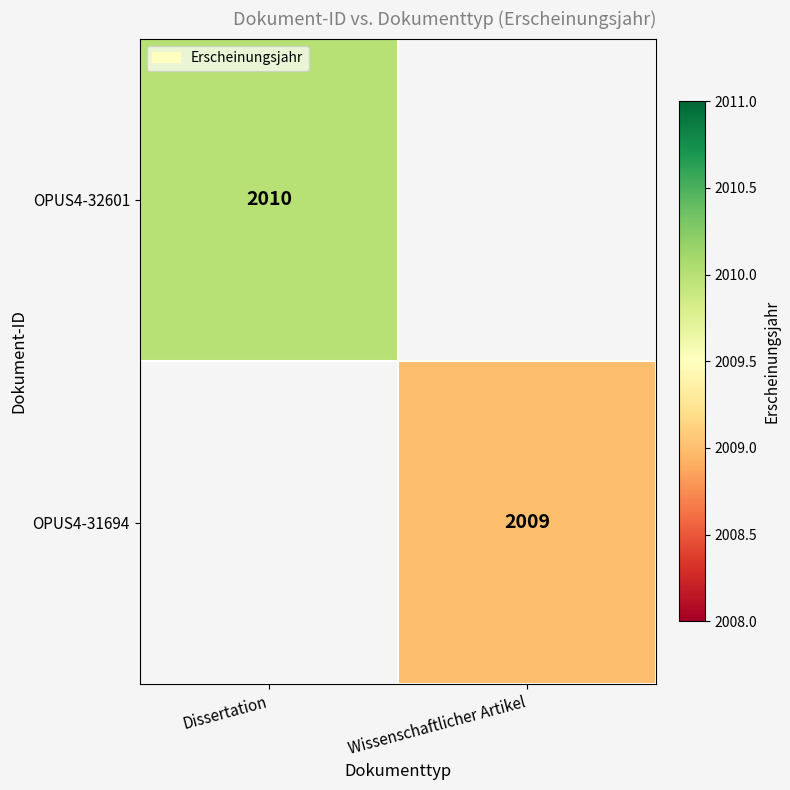

Is it true that OPUS4-31694 equals 1108 at Wissenschaftlicher Artikel?

False